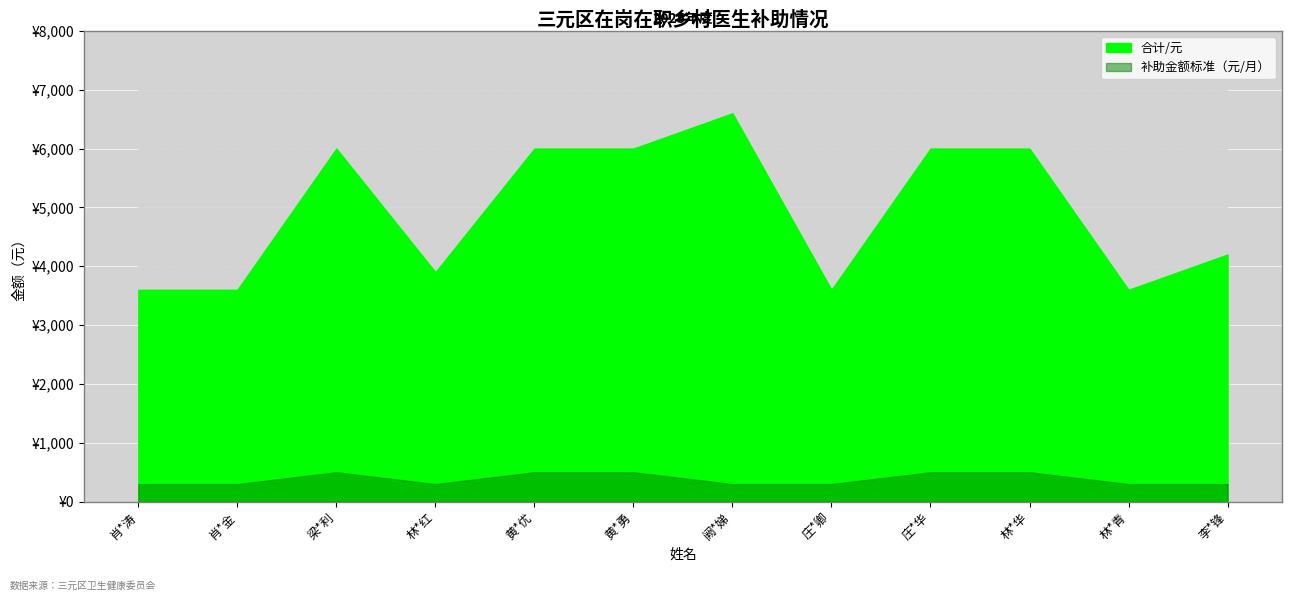

At which label is 补助金额标准（元/月） closest to 400?

肖*涛